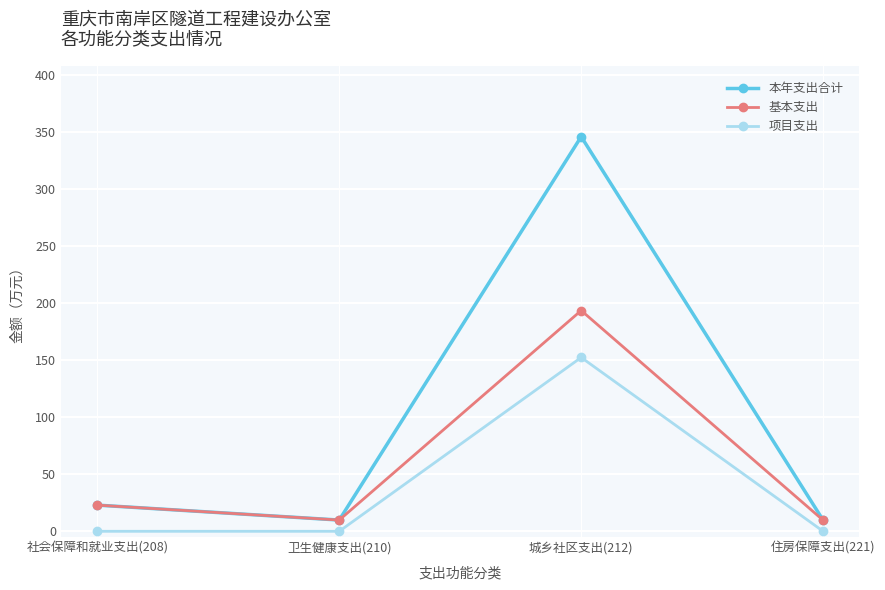

What is the total value across all series at 社会保障和就业支出(208)?

45.9